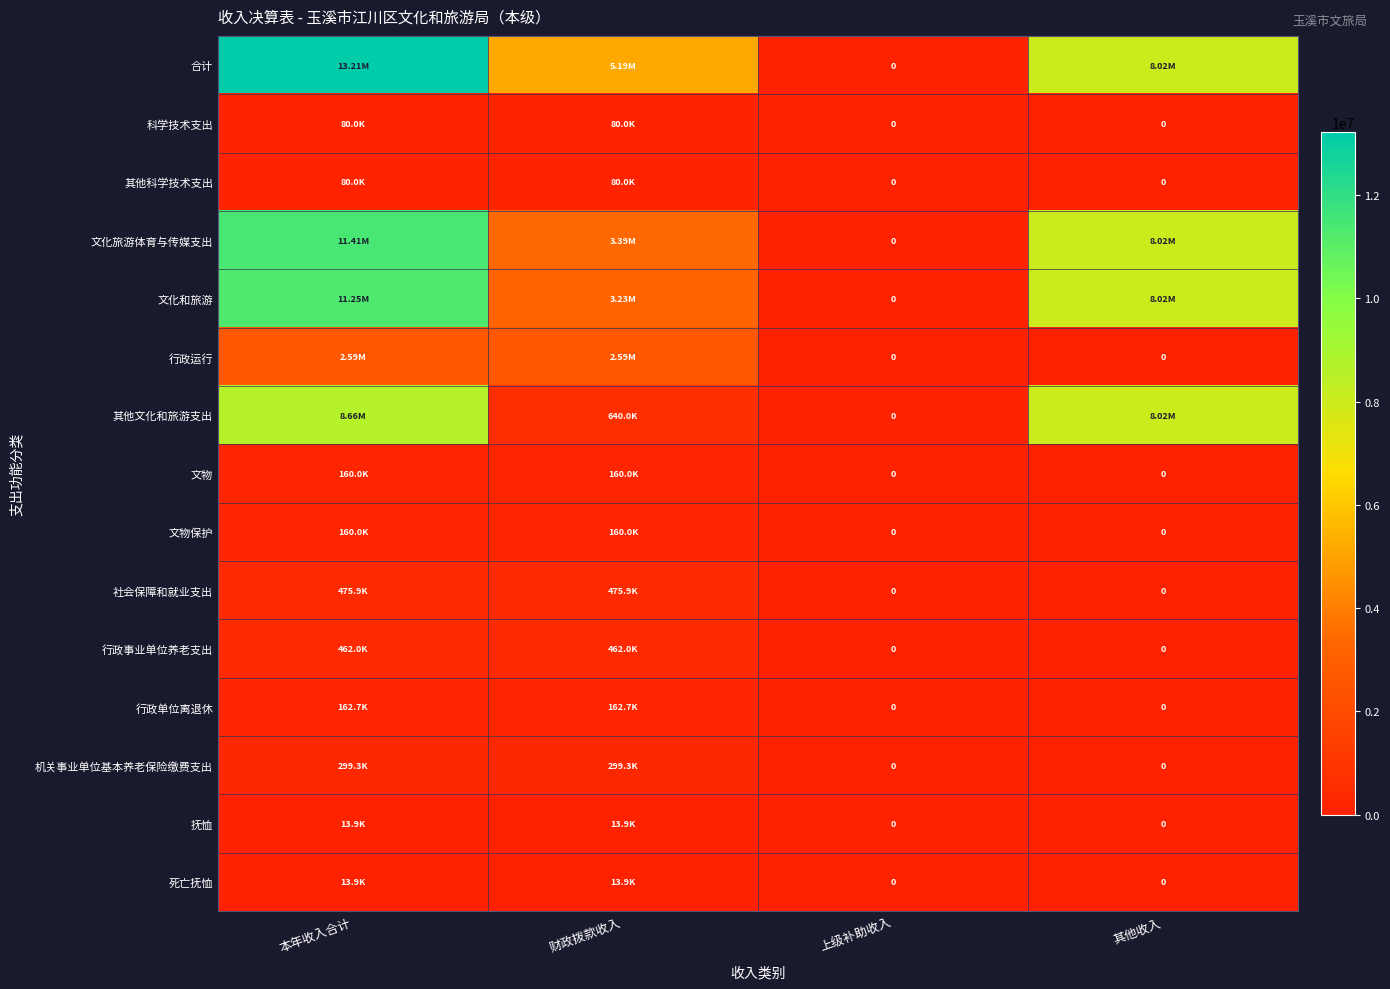

What is the total value across all series at 财政拨款收入?

16958940.4